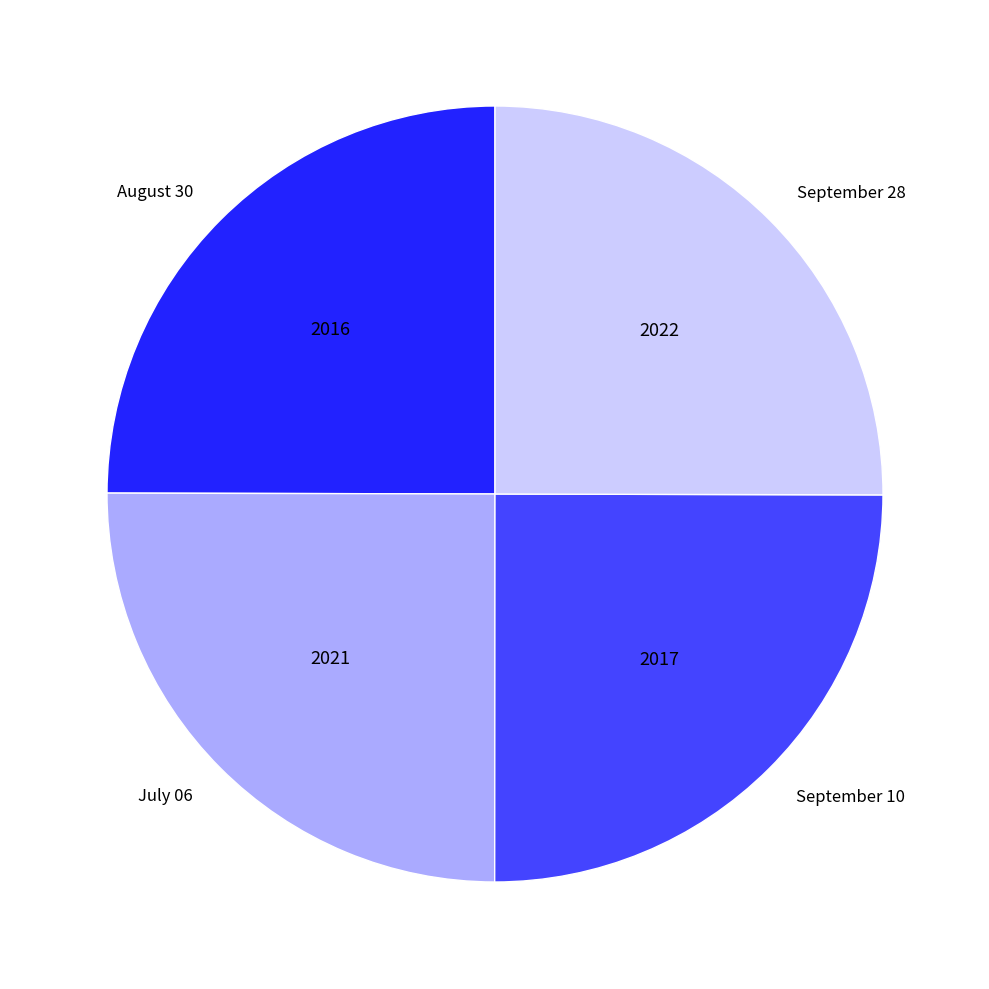

Count the number of slices in the pie.

4